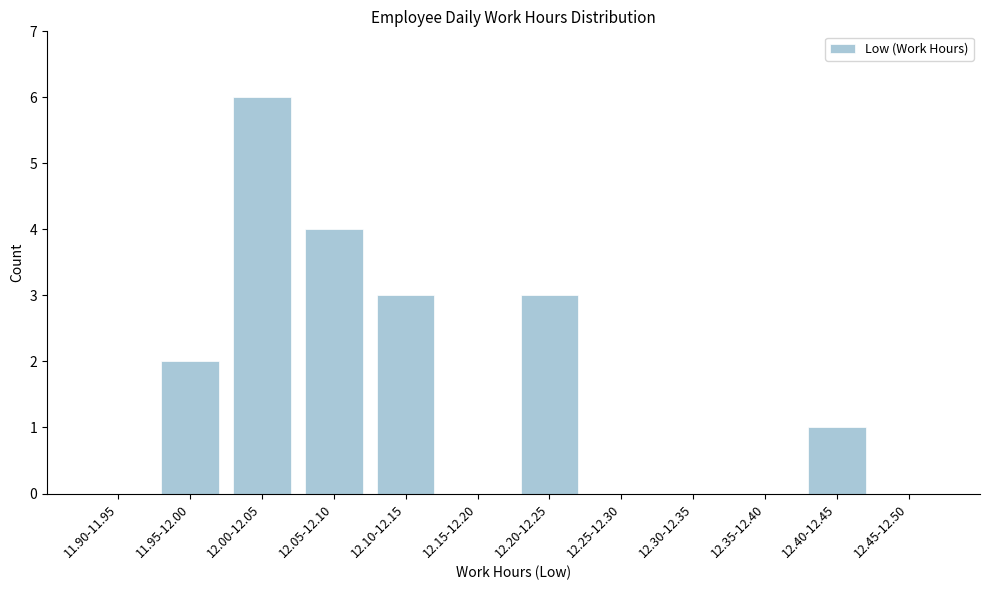

Reading left to right, transcribe all the data shown in this chart.

11.90-11.95=0	11.95-12.00=2	12.00-12.05=6	12.05-12.10=4	12.10-12.15=3	12.15-12.20=0	12.20-12.25=3	12.25-12.30=0	12.30-12.35=0	12.35-12.40=0	12.40-12.45=1	12.45-12.50=0